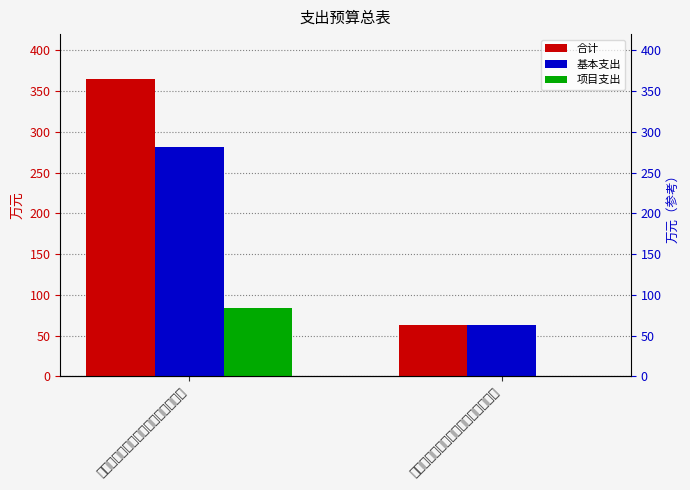

What position from the right is 中共沈阳市浑南区委政法委员会本级?

2